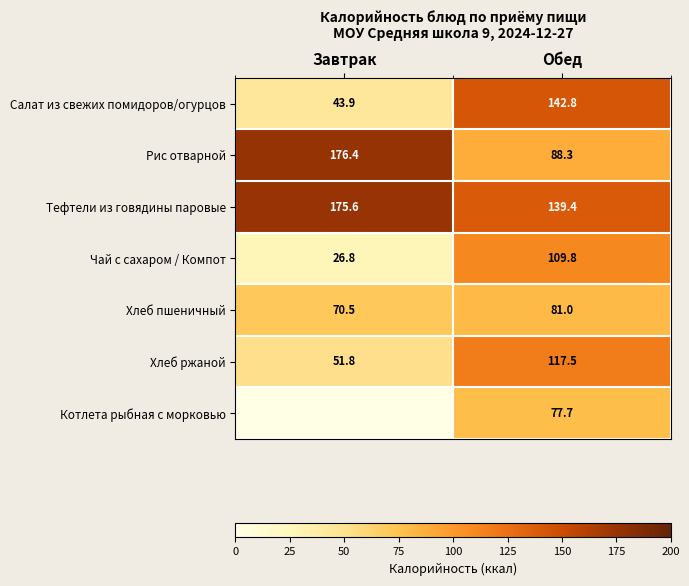

What is the average value of the Салат из свежих помидоров/огурцов series?

93.4